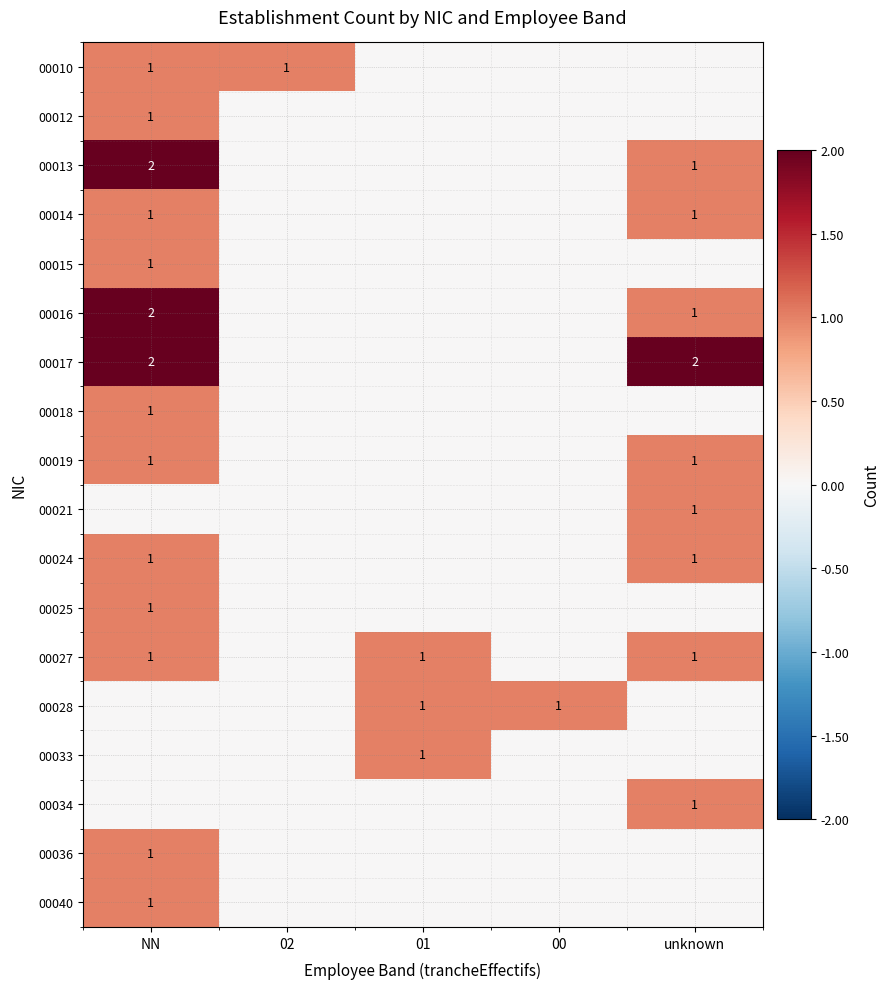

The 00024 series shows 1 at unknown. True or false?

True